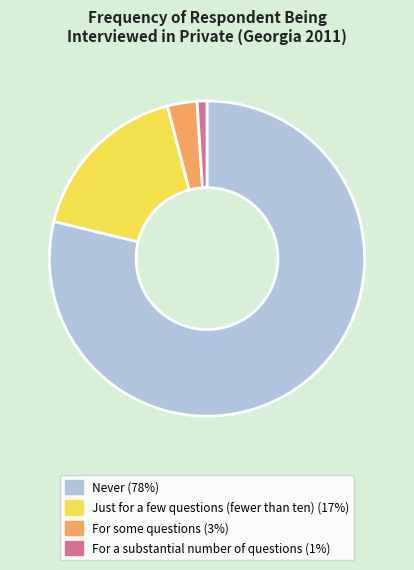

Which category has the biggest portion of the pie?

Never (78%)